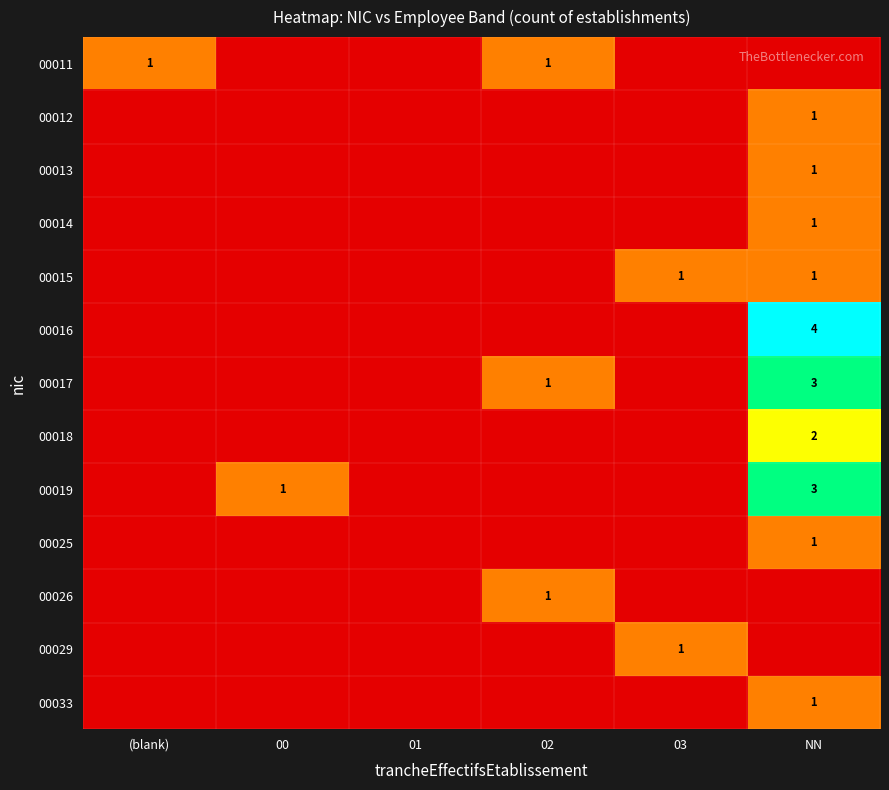

What is the total value across all series at 03?

2